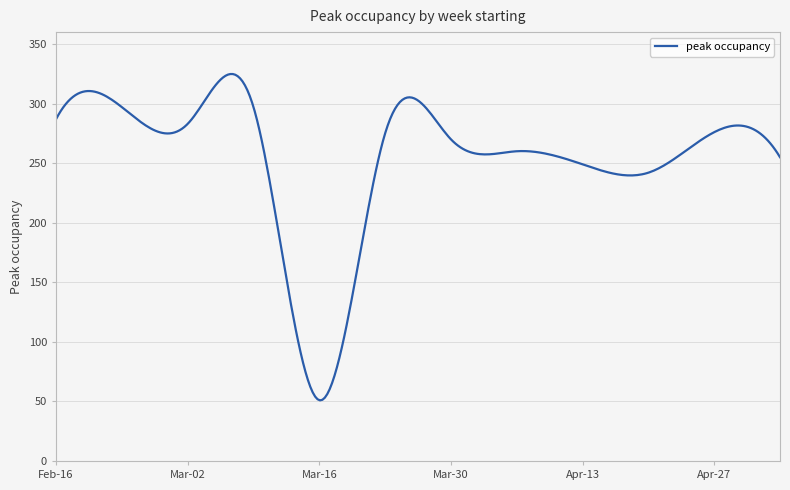

True or false: there are more than 2 points higher than both neighbors.

True